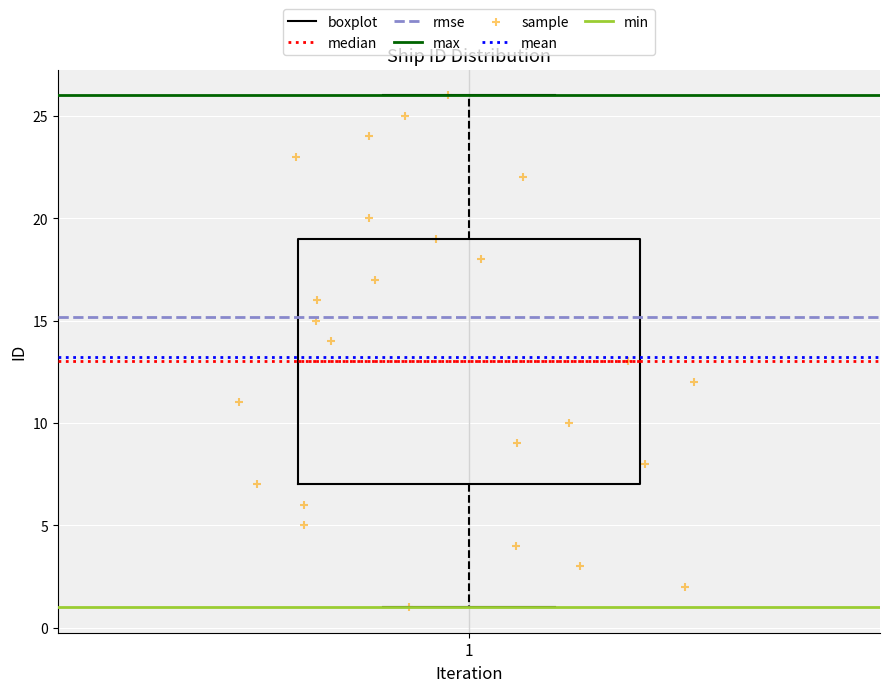

Transcribe this box plot: give where the median line is, the range the box spans, and where the two whiskers end, as read against the y-axis. The values are not printed on the chart, so give them approximately, as read against the axis.

median 13, box 7 to 19, whiskers 1 to 26